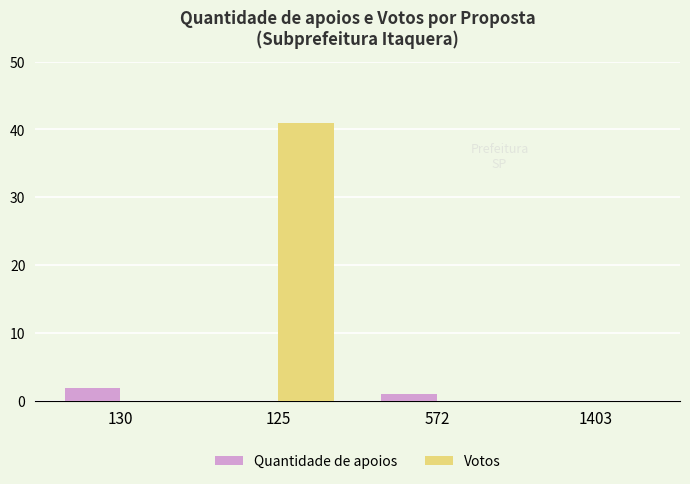

What is the sum of all Quantidade de apoios values?

3